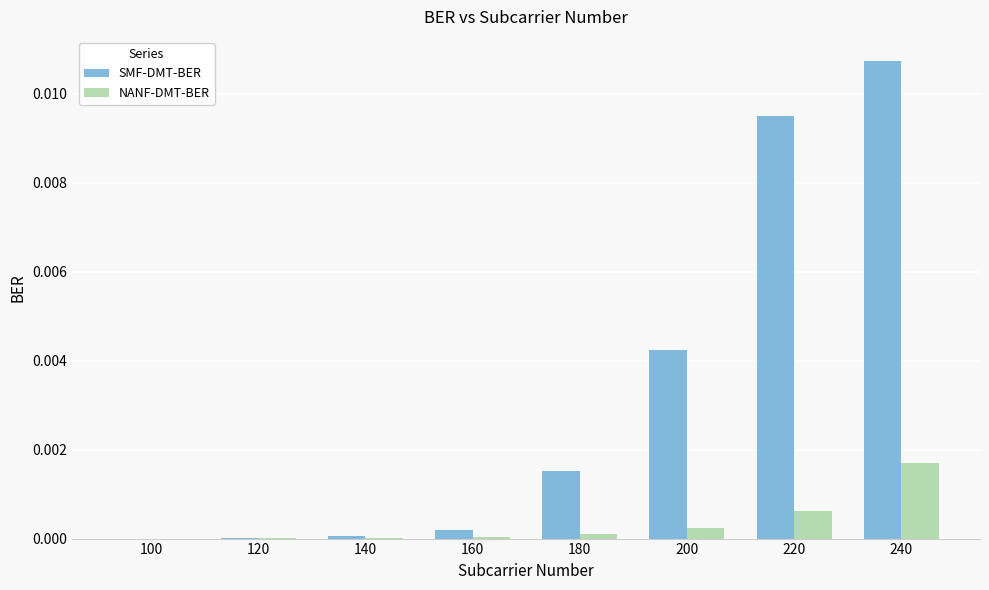

At which category is the sum across all series the highest?

240